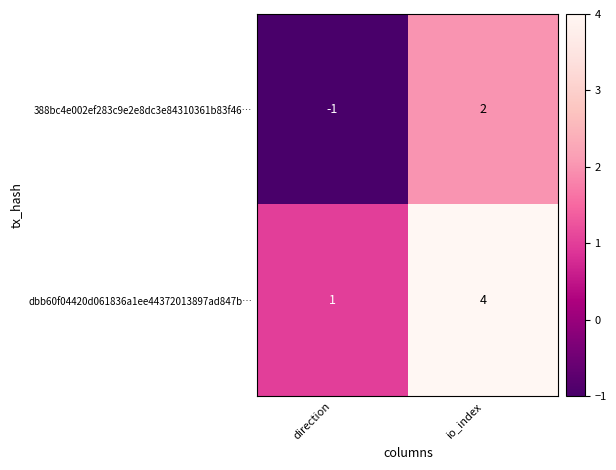

Rank the categories by dbb60f04420d061836a1ee44372013897ad847b… value from highest to lowest.

io_index, direction